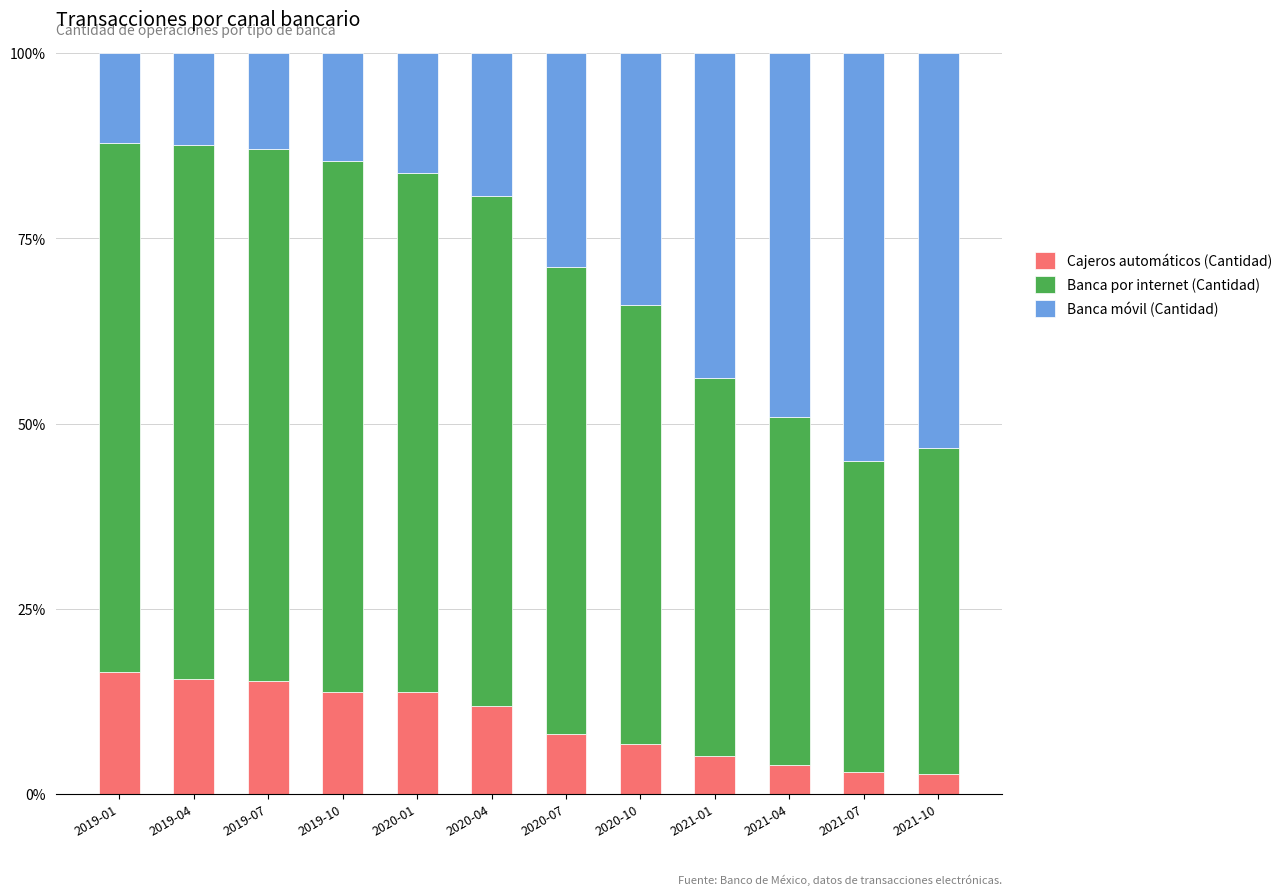

Is it true that Cajeros automáticos (Cantidad) equals 2.9 at 2021-07?

True